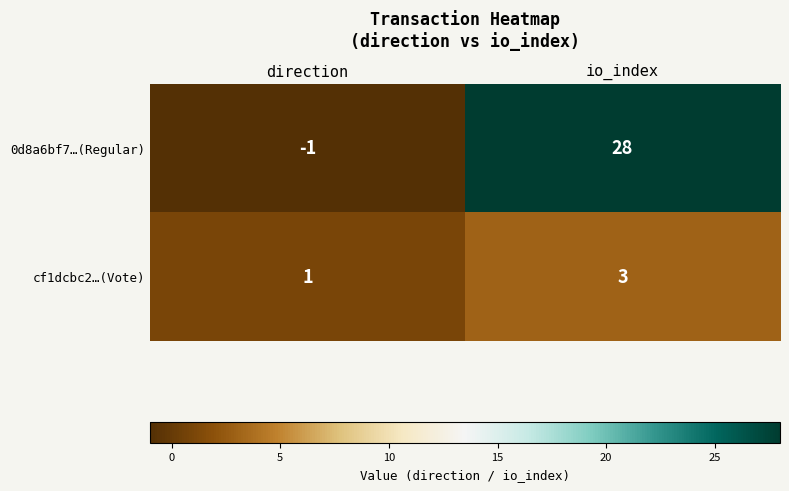

What is the average value of the 0d8a6bf7…(Regular) series?

14